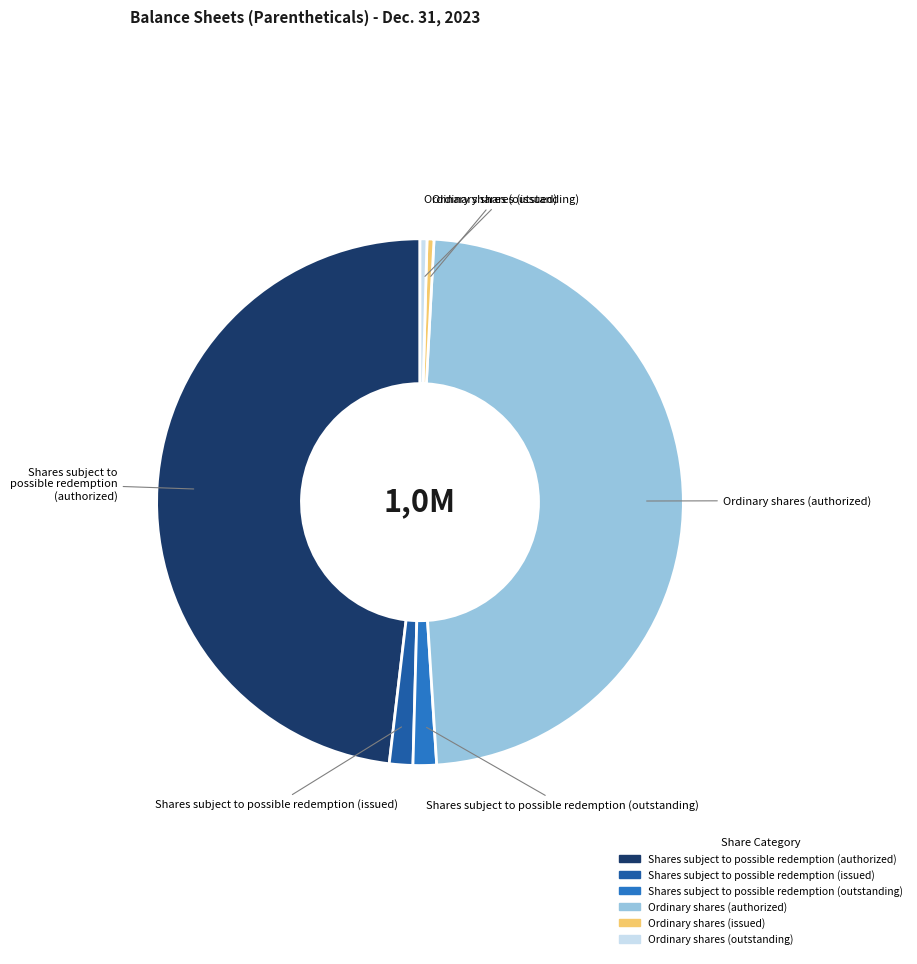

The Shares subject to possible redemption (issued) slice represents 11% of the pie. True or false?

False